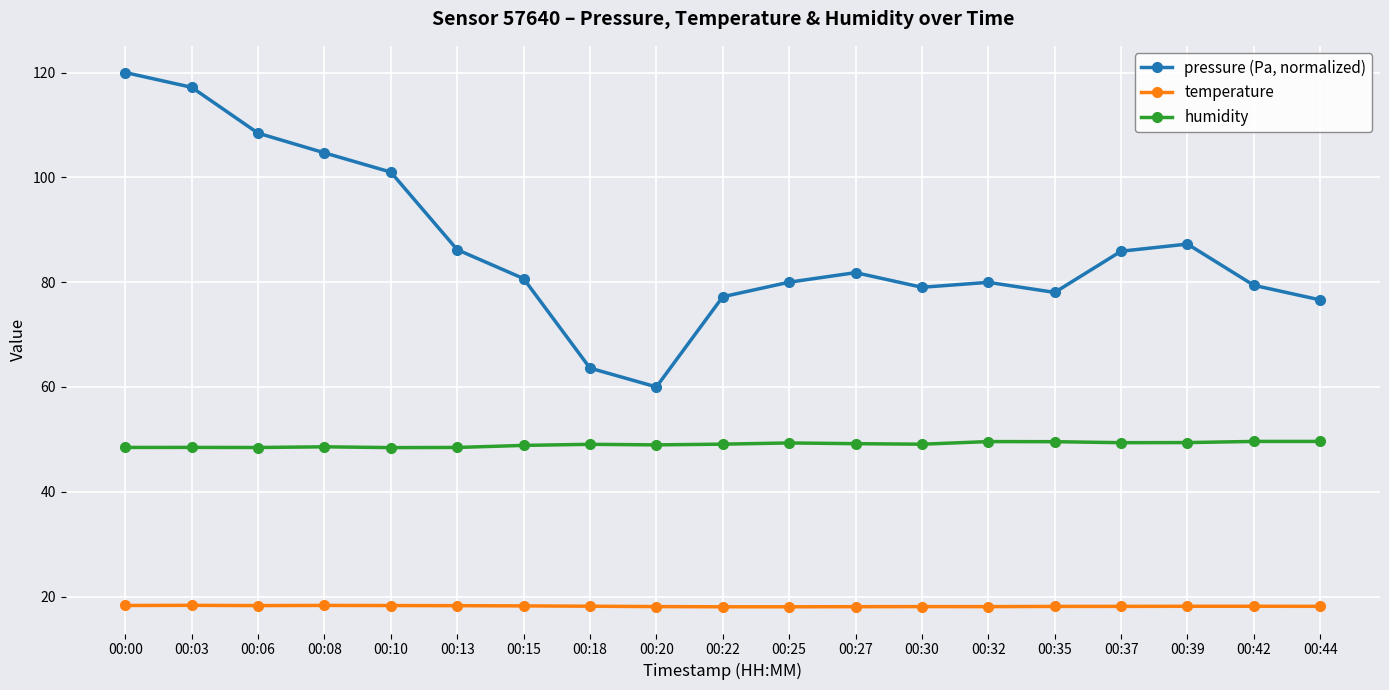

Rank the series by their maximum value, from lowest to highest.

temperature, humidity, pressure (Pa, normalized)